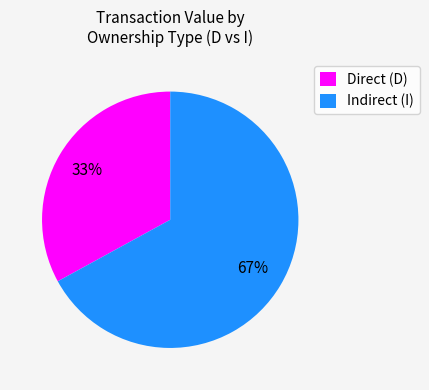

To the nearest percent, what is the difference between the largest and smallest slice percentages?

34%